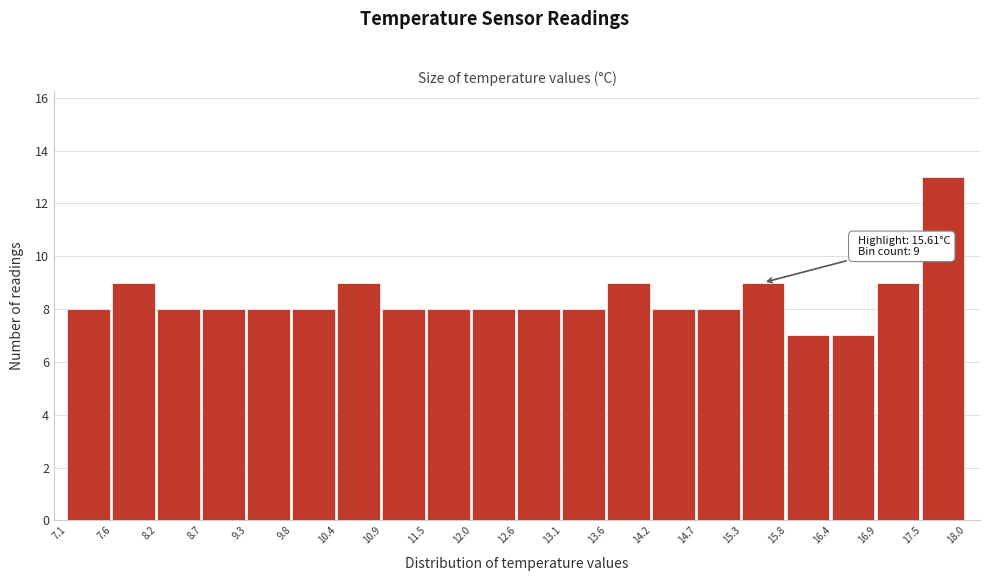

Which range on the x-axis has the tallest bar?

17.5 to 18.0